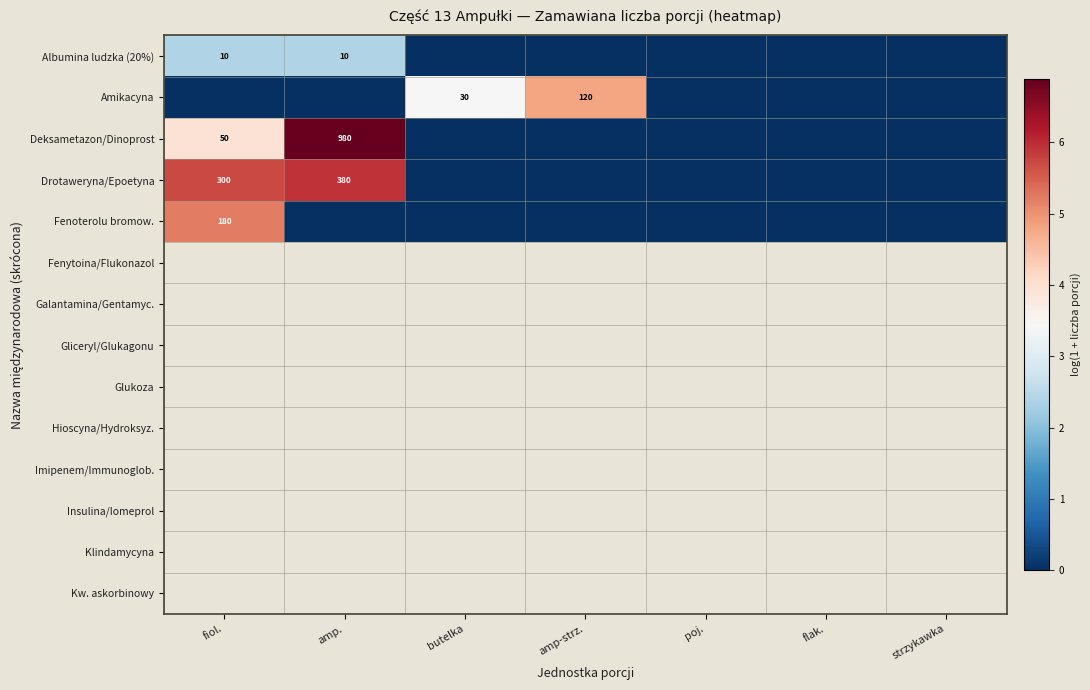

Is it true that Amikacyna equals 18 at butelka?

False